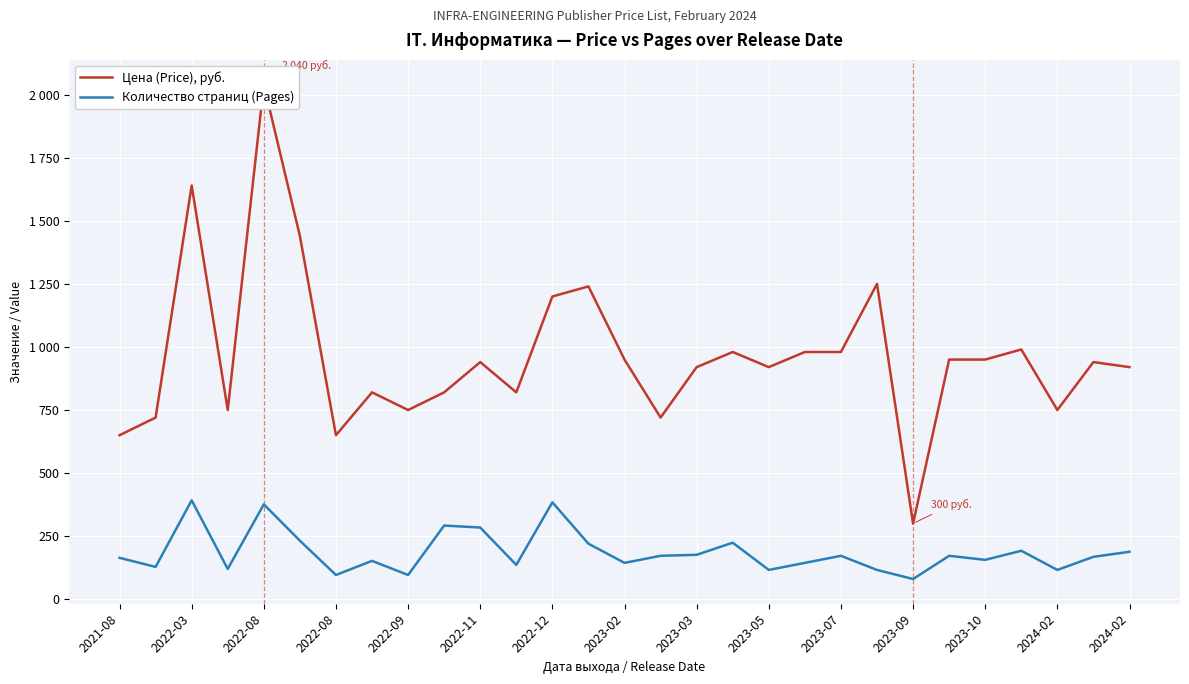

What is the value of the Количество страниц (Pages) point at the 12th from the left?

136